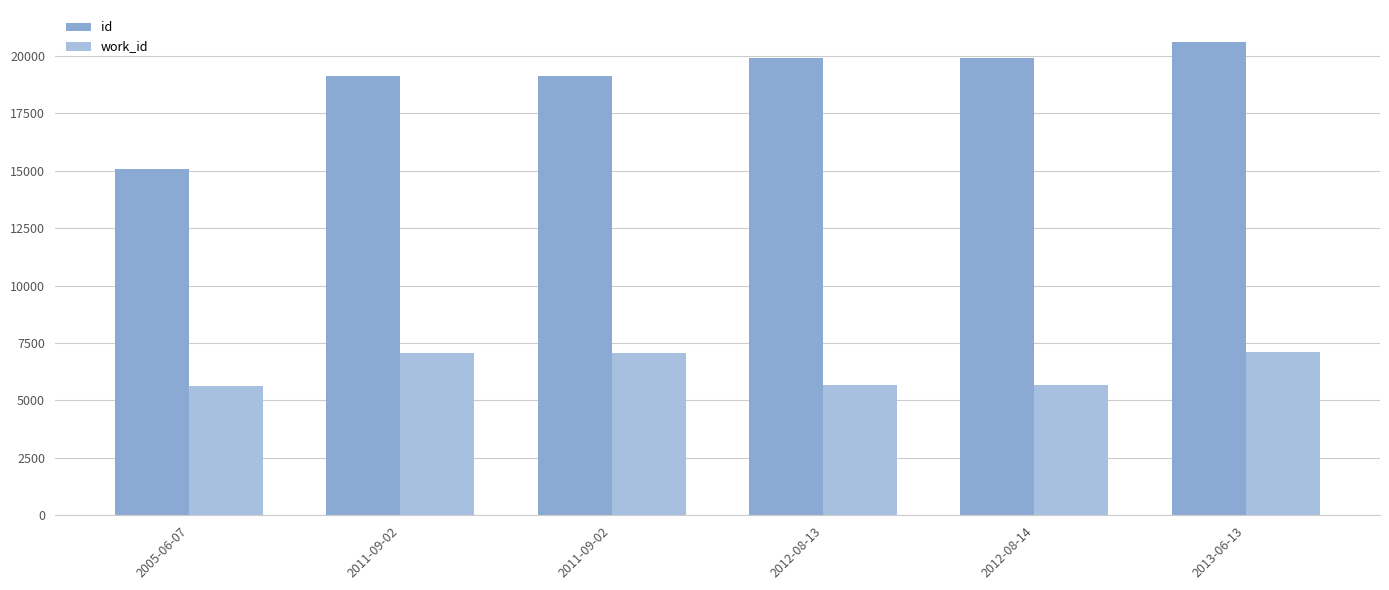

How many bars are there in total?

12